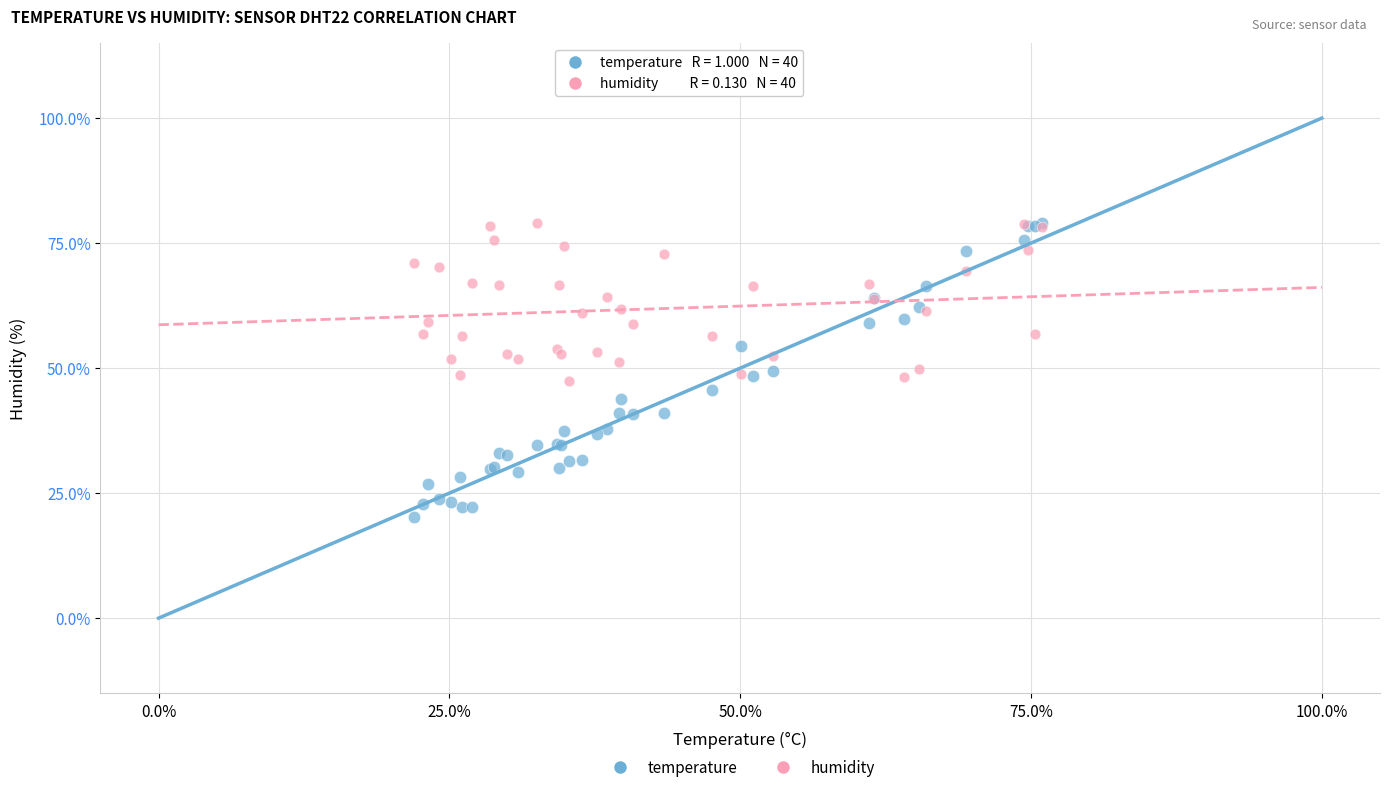

Which series has the largest Y range (max minus min)?

temperature